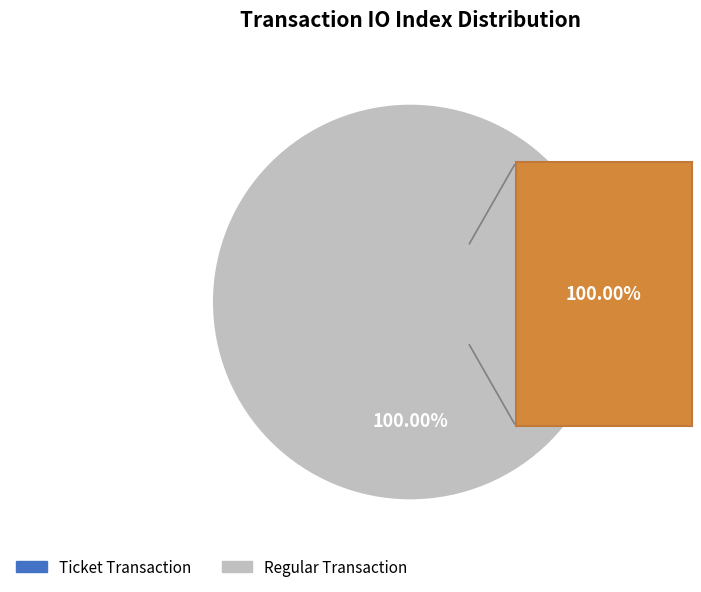

What is the smallest slice in the pie chart?

Ticket (io_index=0)